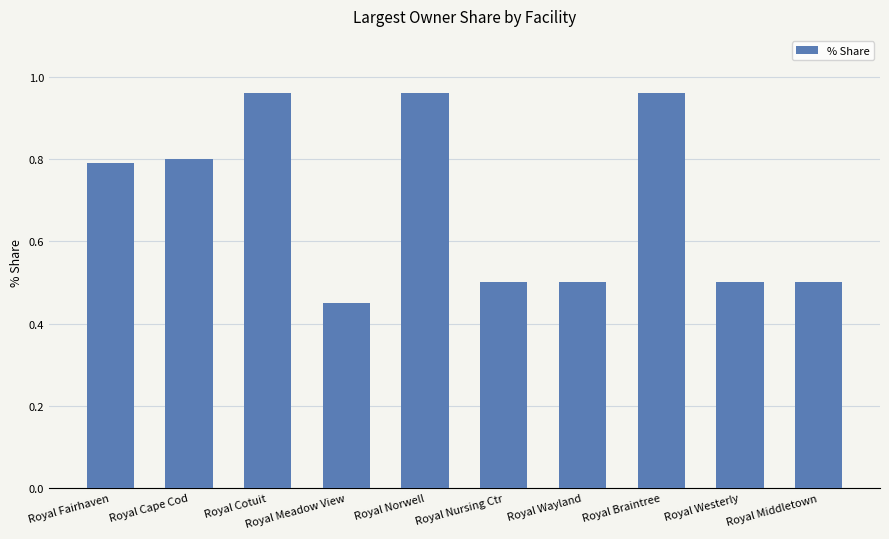

The chart shows a value of 1.3 at Royal Fairhaven. True or false?

False